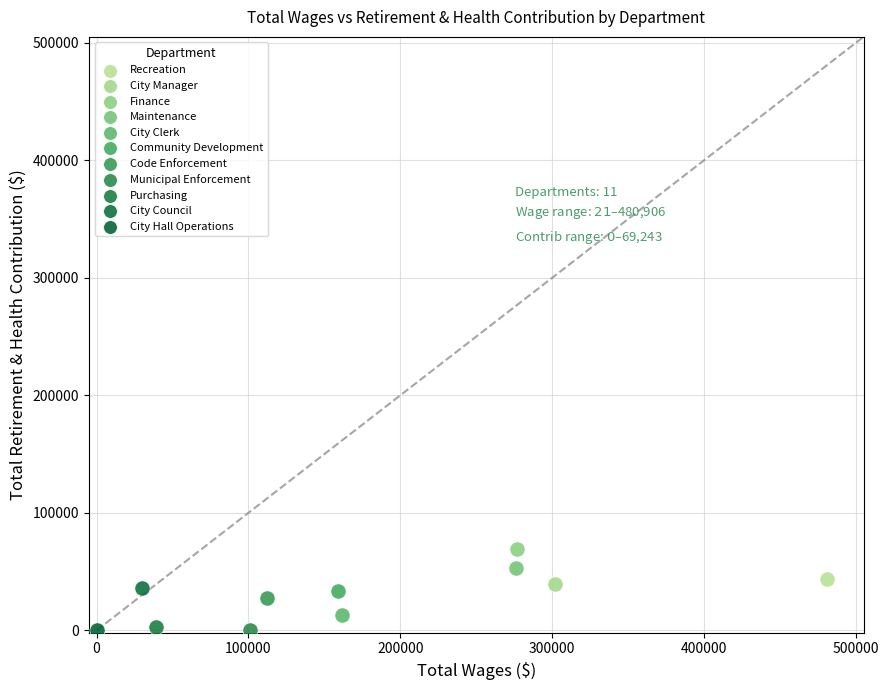

Which series contains the highest Y value?

Finance